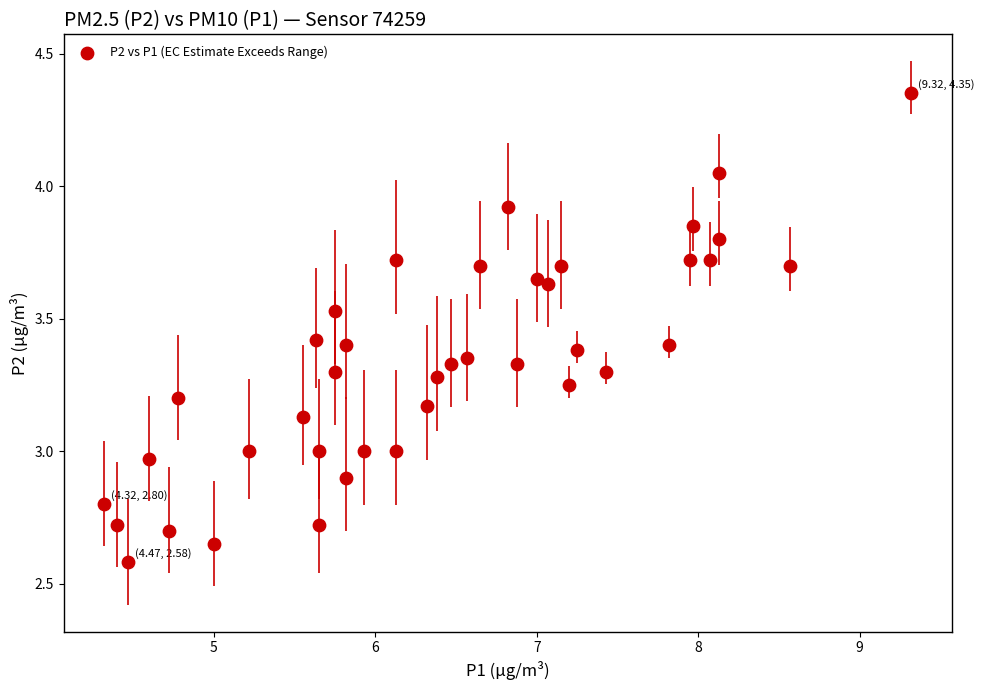

What is the range of Y values (max minus min)?

1.8